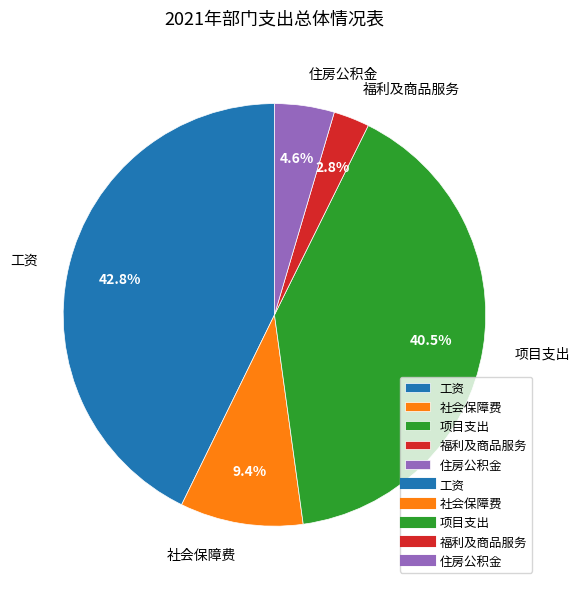

How many segments does this pie chart have?

5